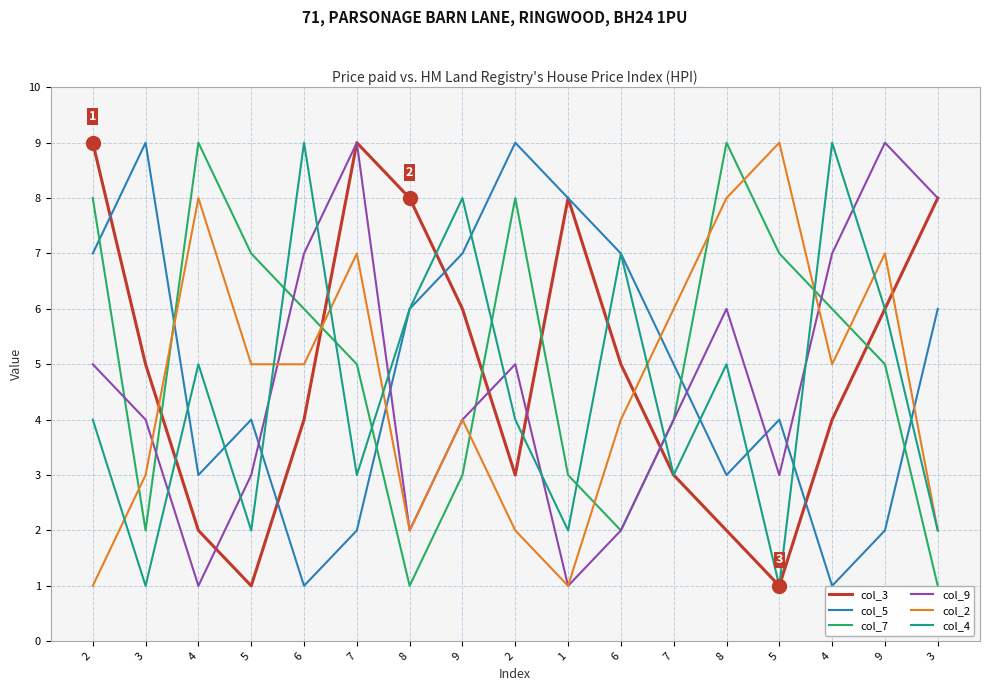

The value of col_2 at 4 is 8. True or false?

True